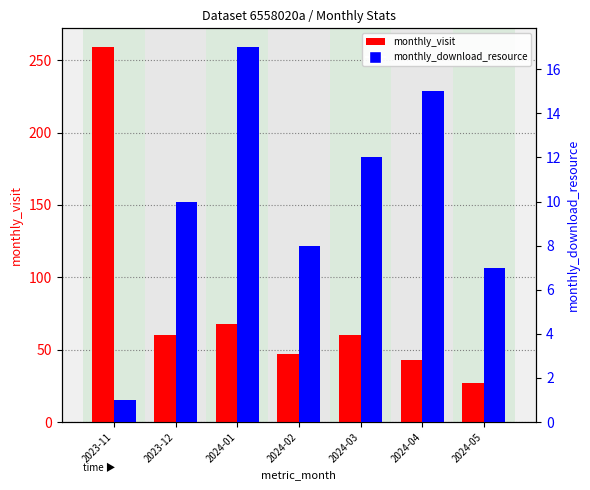

Where is monthly_visit nearest to the value 143?

2024-01